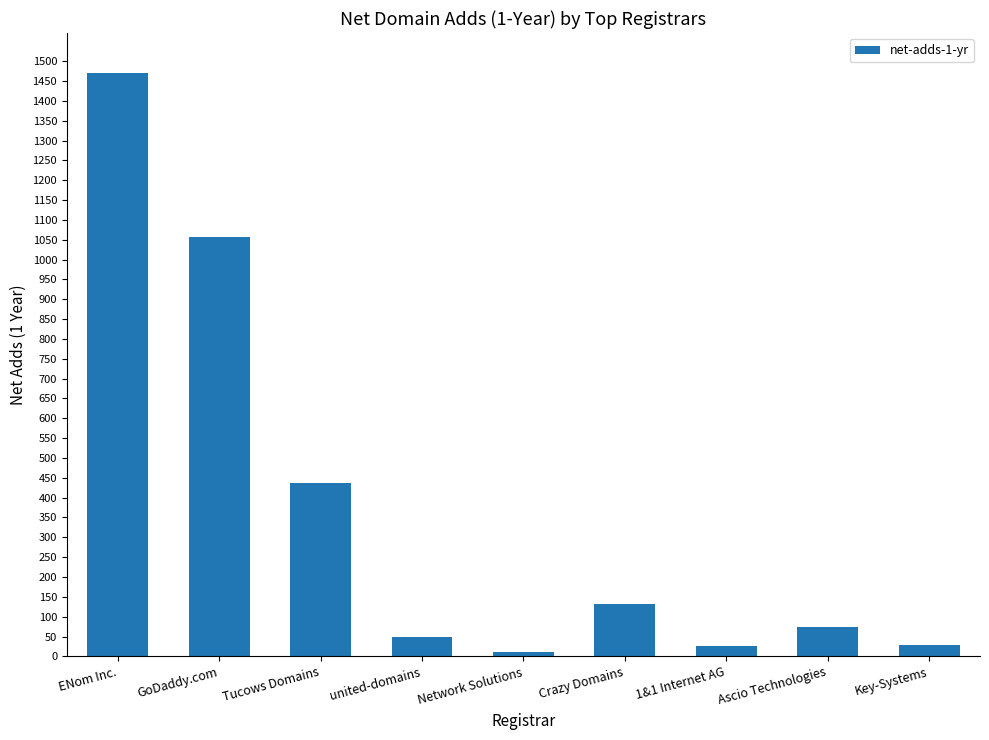

What is the maximum value shown in the chart?

1471